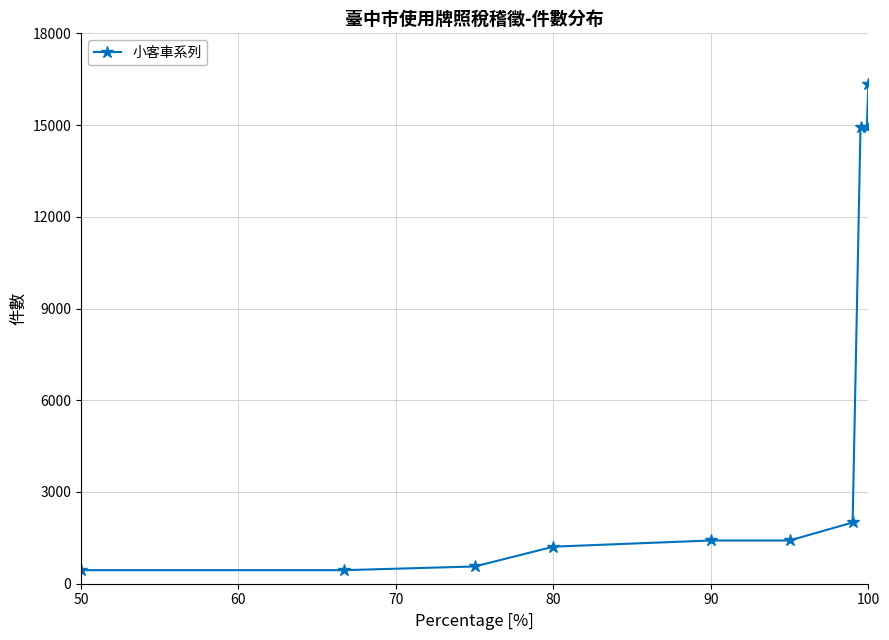

What is the average value?

5367